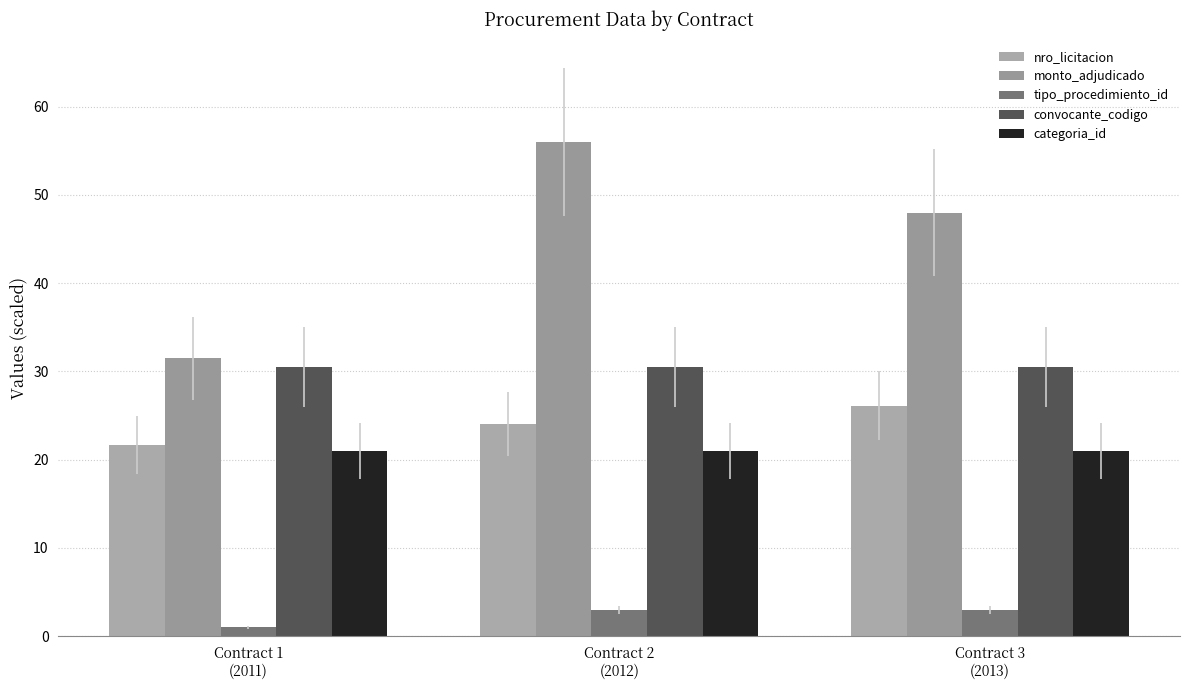

List the labels in order of convocante_codigo value, smallest first.

Contract 1
(2011), Contract 2
(2012), Contract 3
(2013)